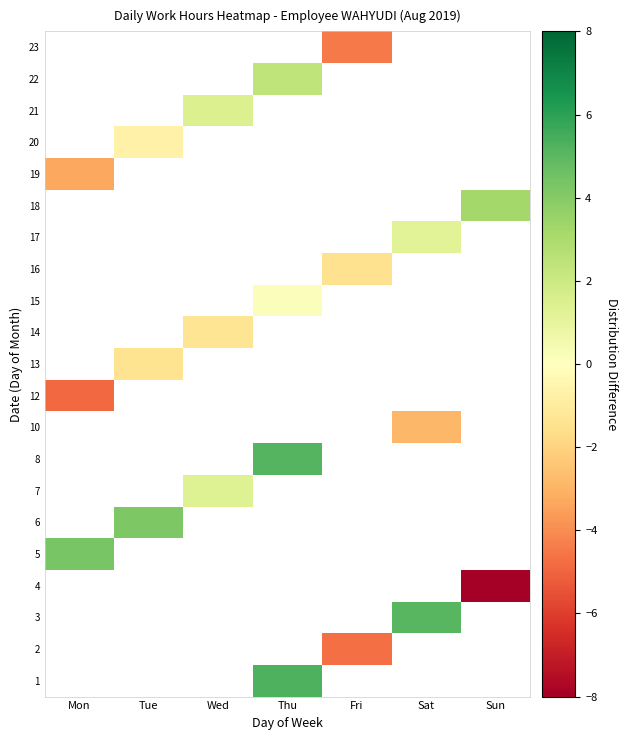

Which series has the largest range (max minus min)?

5